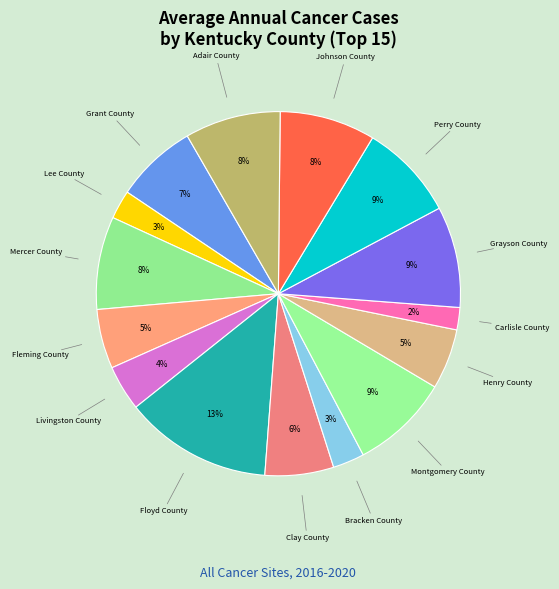

What is the smallest slice in the pie chart?

Carlisle County